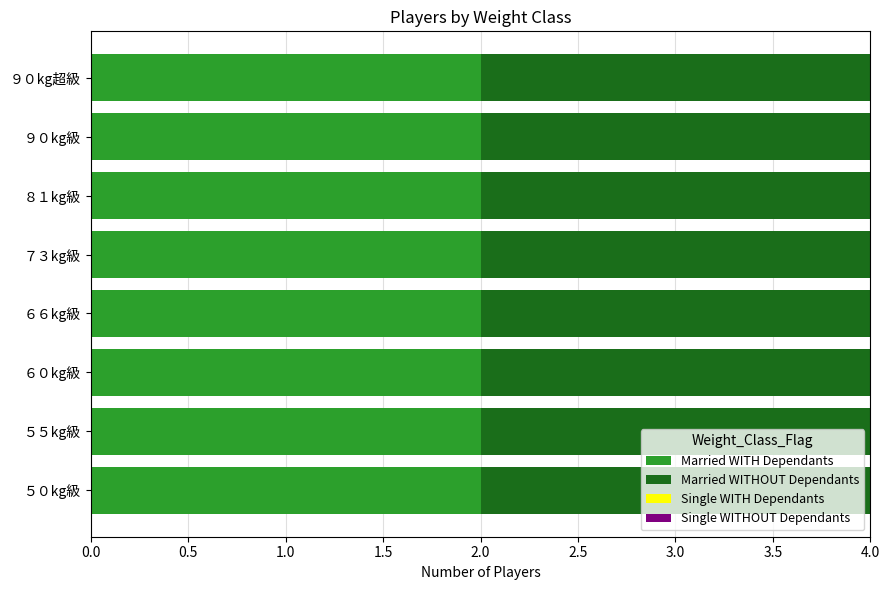

What is the average value of the Married WITH Dependants series?

2